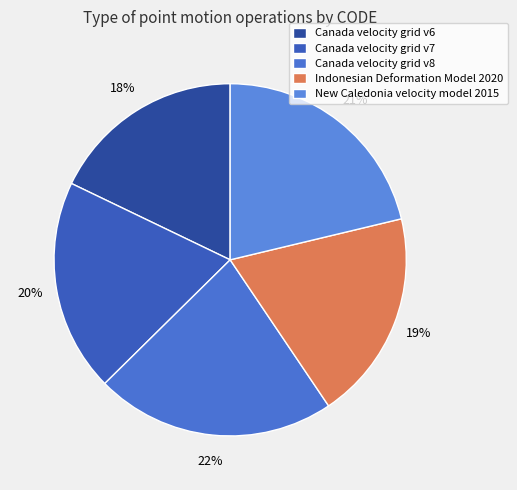

Count the number of slices in the pie.

5